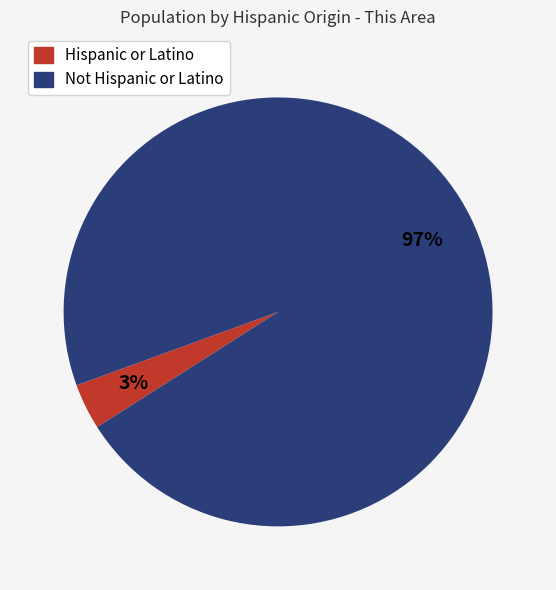

To the nearest percent, what is the average slice percentage?

50%